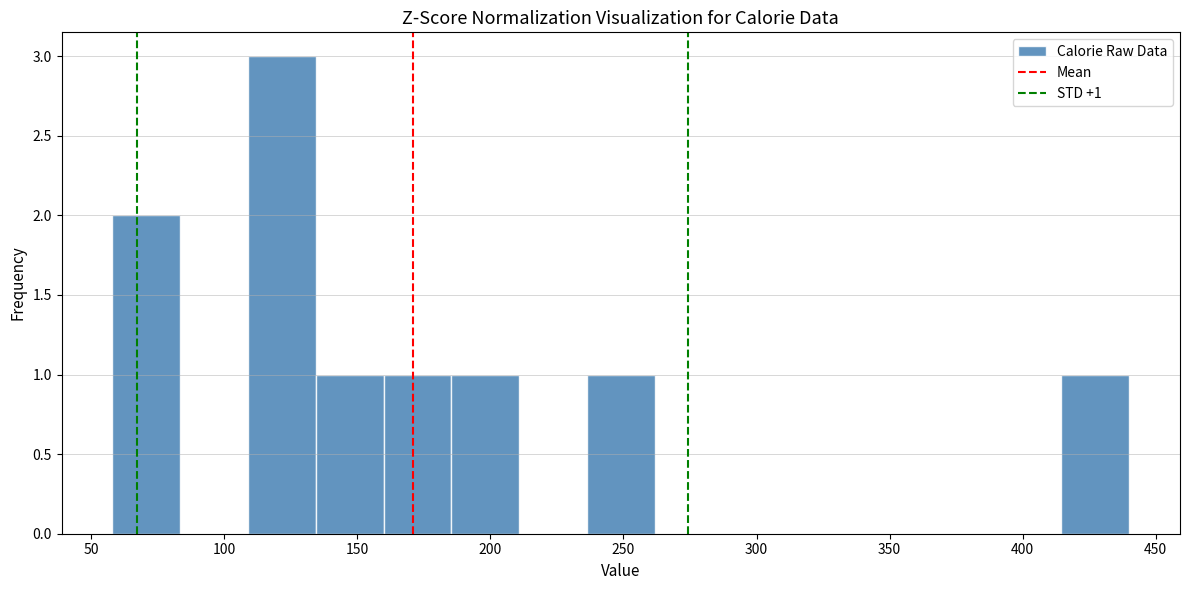

Which range on the x-axis has the tallest bar?

110 to 135